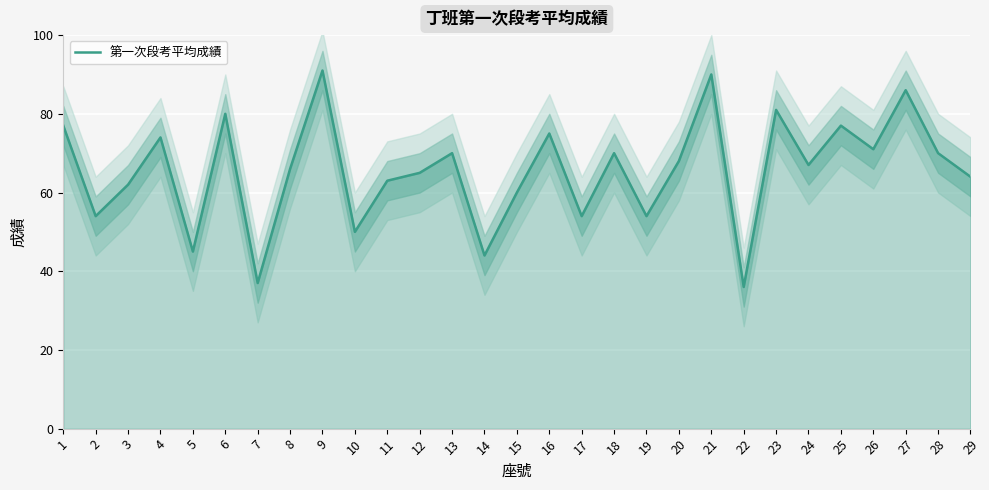

Reading left to right, list all the values displayed in this chart.

1=77	2=54	3=62	4=74	5=45	6=80	7=37	8=66	9=91	10=50	11=63	12=65	13=70	14=44	15=60	16=75	17=54	18=70	19=54	20=68	21=90	22=36	23=81	24=67	25=77	26=71	27=86	28=70	29=64